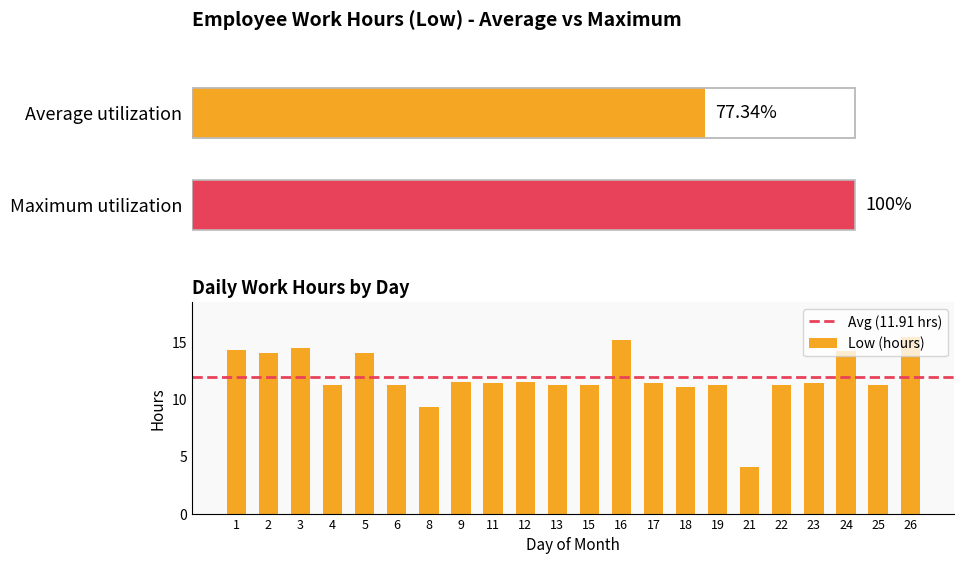

How many data points does each series have?

22